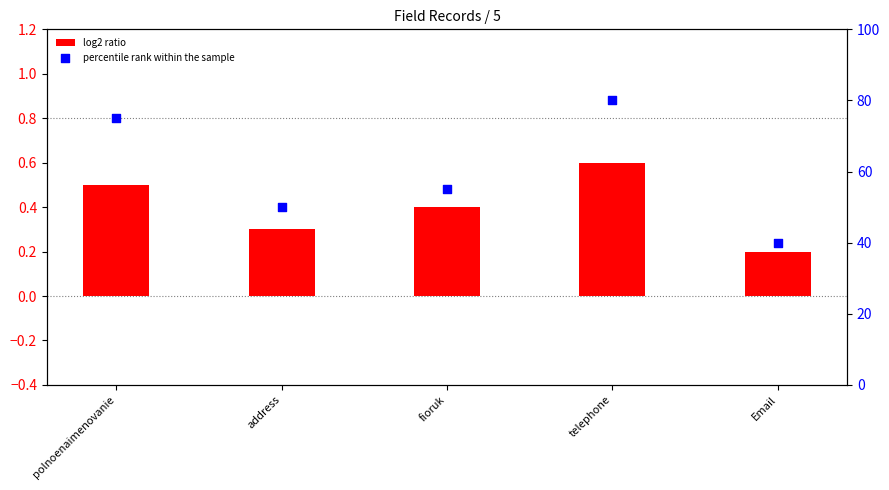

What is the total value across all series at fioruk?

55.4